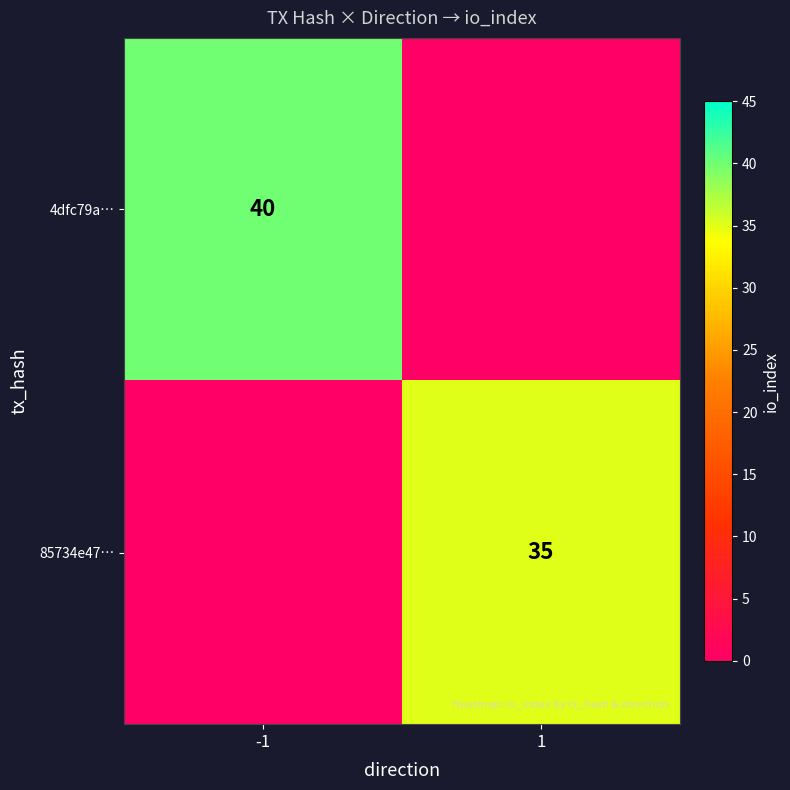

True or false: 4dfc79a… has a value of 40 at -1.

True